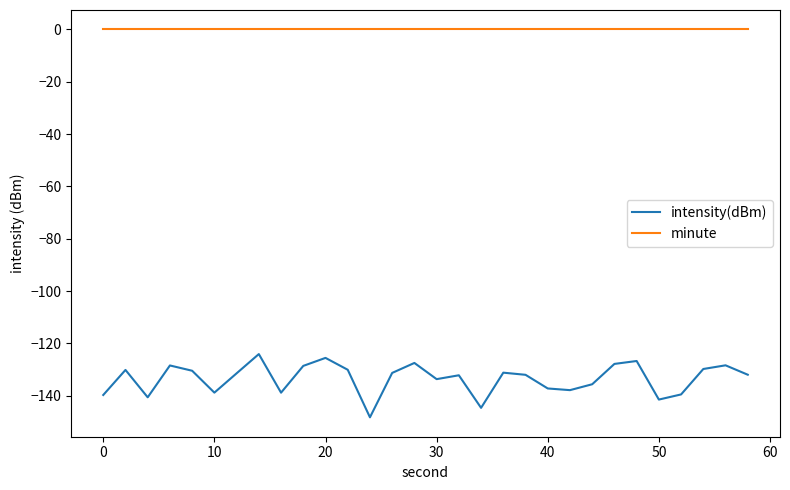

List the series in order of their peak value, highest first.

minute, intensity(dBm)